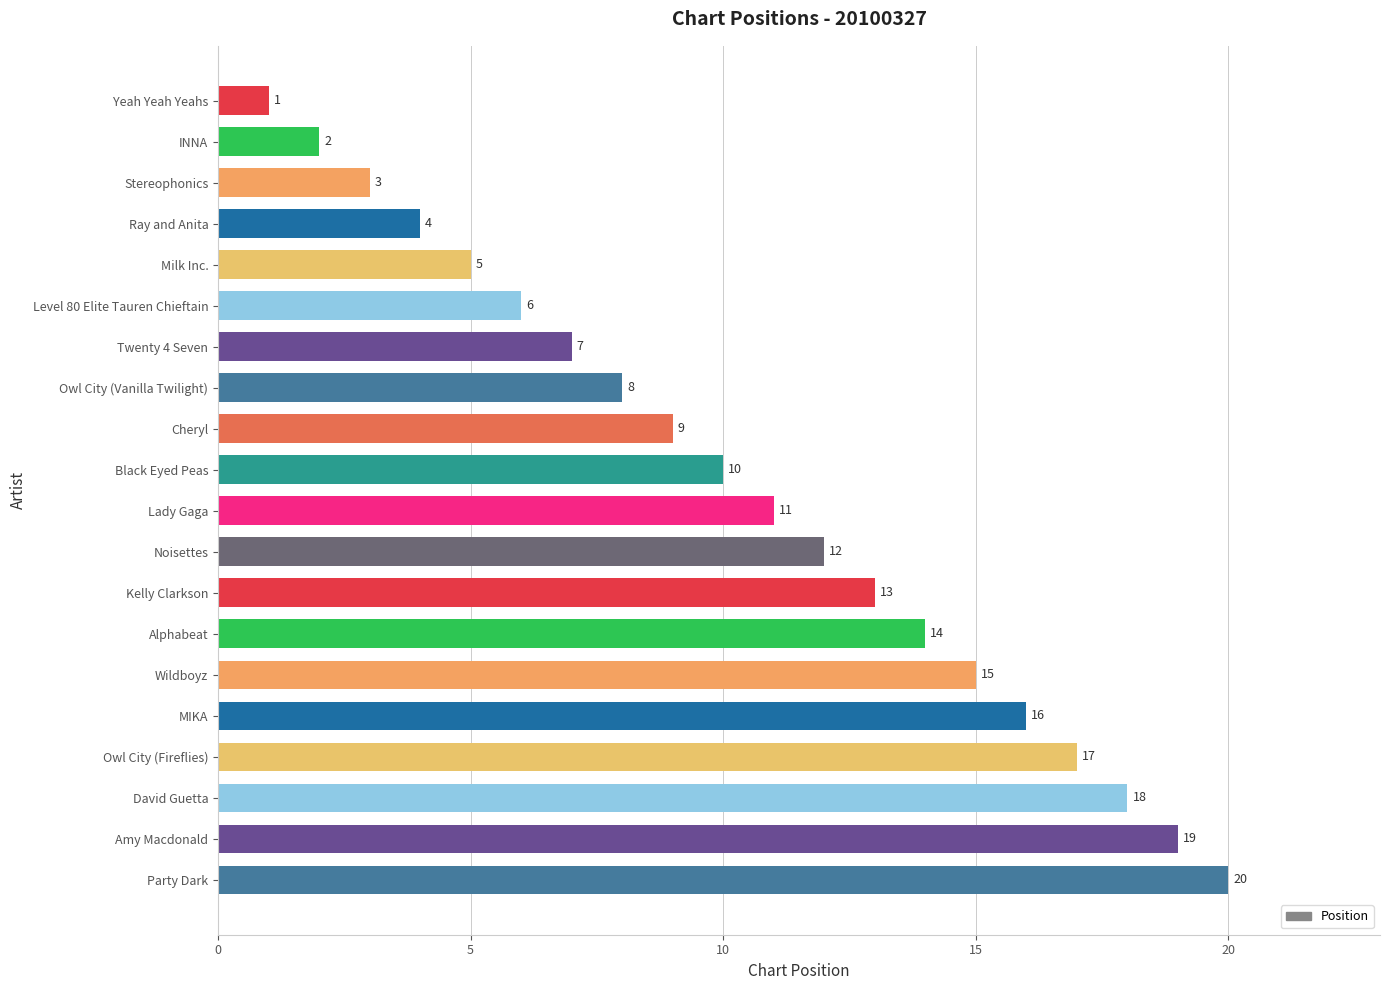

What is the sum of all values?

210